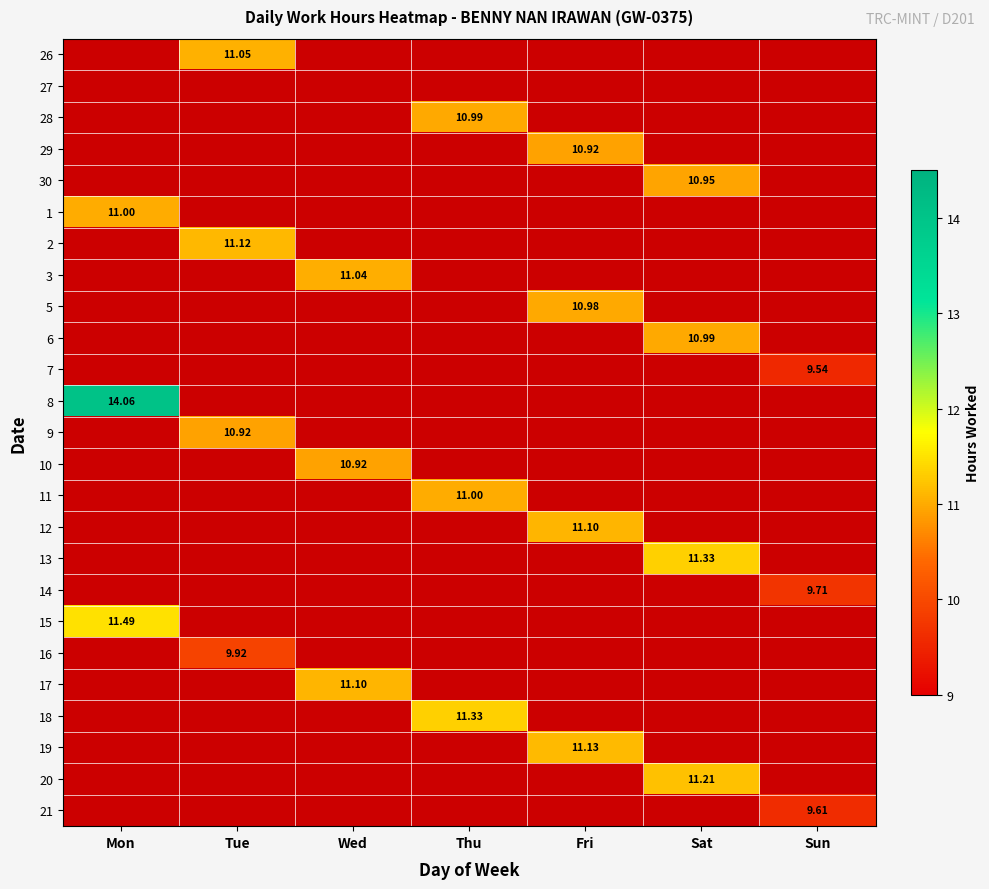

True or false: 18 has a value of 4.2 at Sun.

False